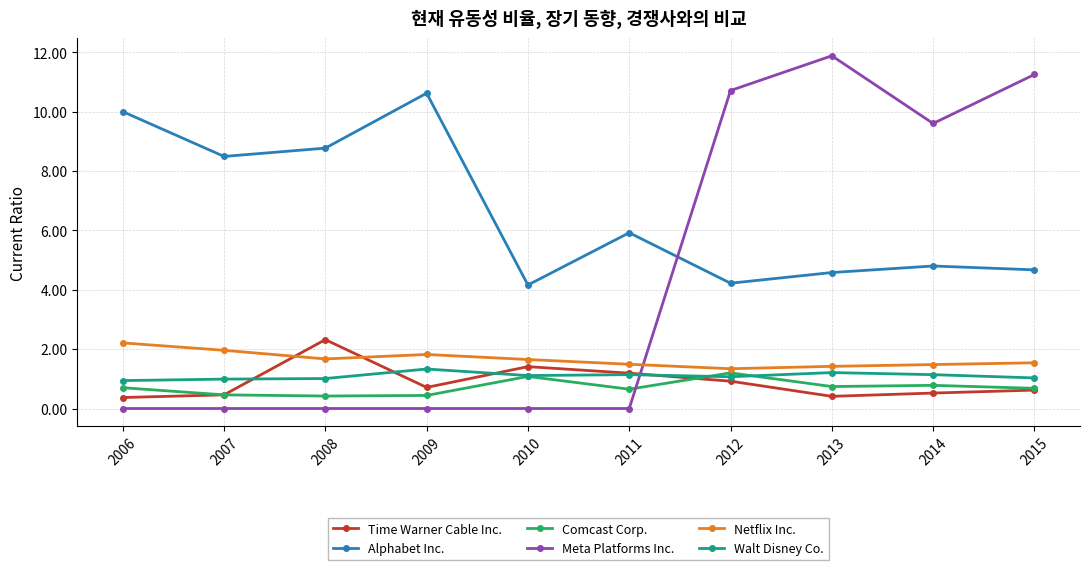

Which series has the largest total across all categories?

Alphabet Inc.